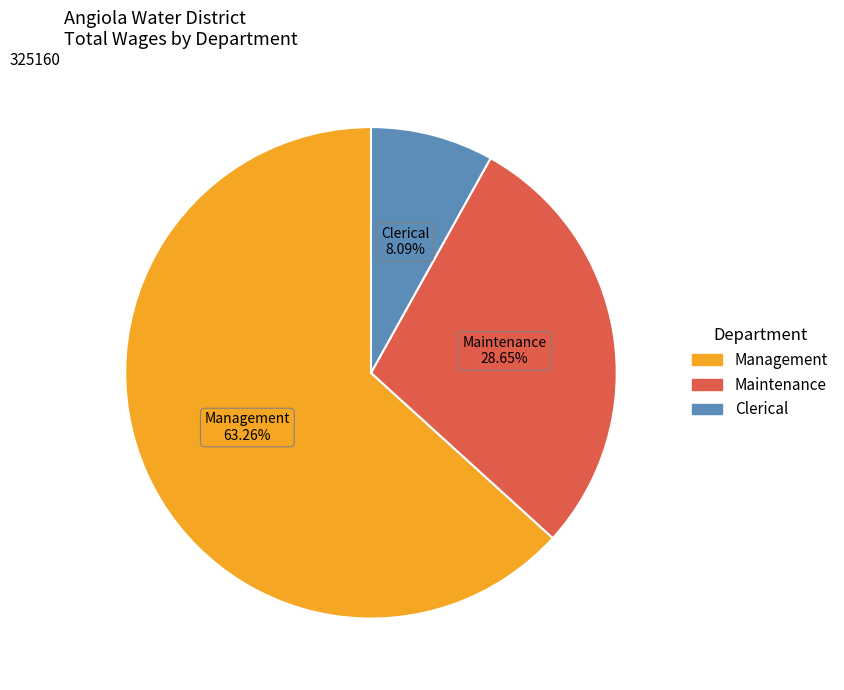

What portion of the pie excludes Maintenance?

71.3%